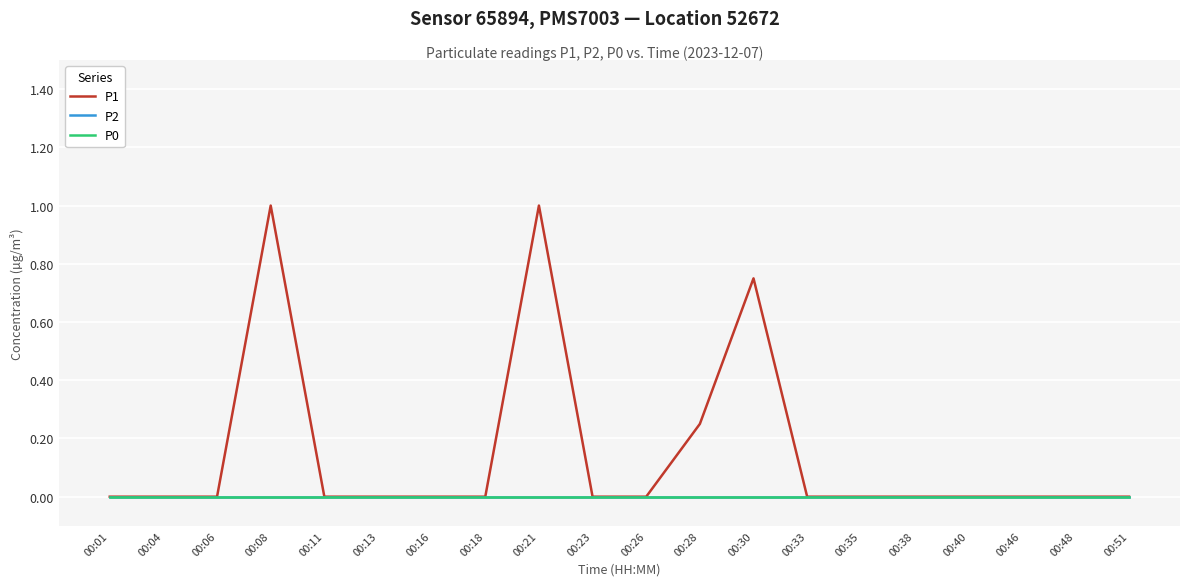

Reading left to right, list all the values displayed in this chart.

P1: 0.0	0.0	0.0	1.0	0.0	0.0	0.0	0.0	1.0	0.0	0.0	0.2	0.8	0.0	0.0	0.0	0.0	0.0	0.0	0.0
P2: 0.0	0.0	0.0	0.0	0.0	0.0	0.0	0.0	0.0	0.0	0.0	0.0	0.0	0.0	0.0	0.0	0.0	0.0	0.0	0.0
P0: 0.0	0.0	0.0	0.0	0.0	0.0	0.0	0.0	0.0	0.0	0.0	0.0	0.0	0.0	0.0	0.0	0.0	0.0	0.0	0.0